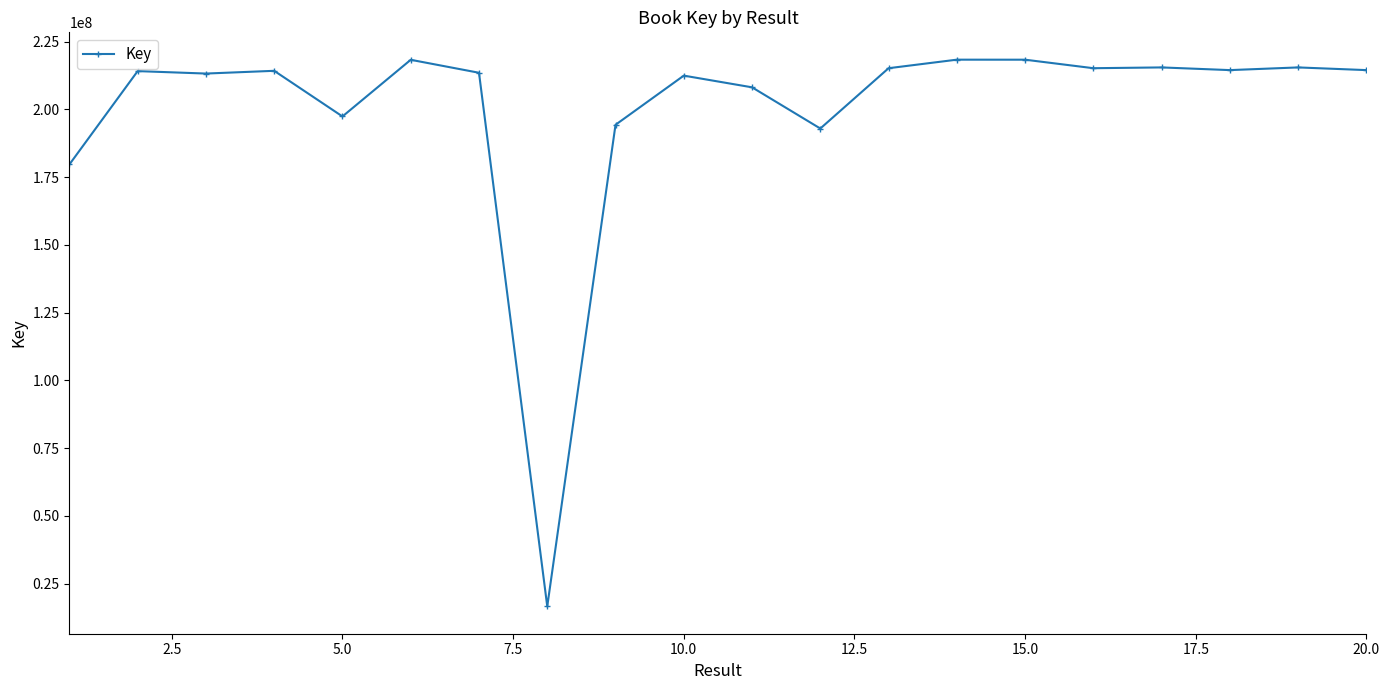

What is the minimum value shown in the chart?

16621485